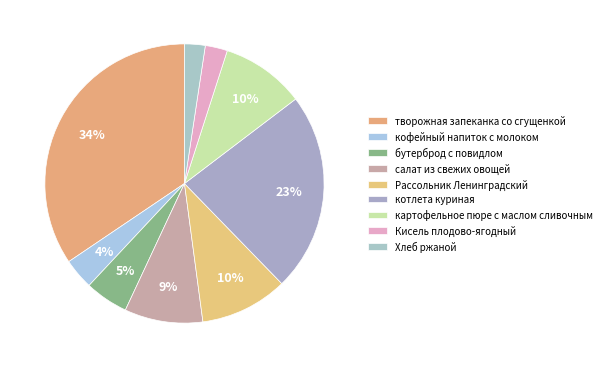

Which category has the biggest portion of the pie?

творожная запеканка со сгущенкой